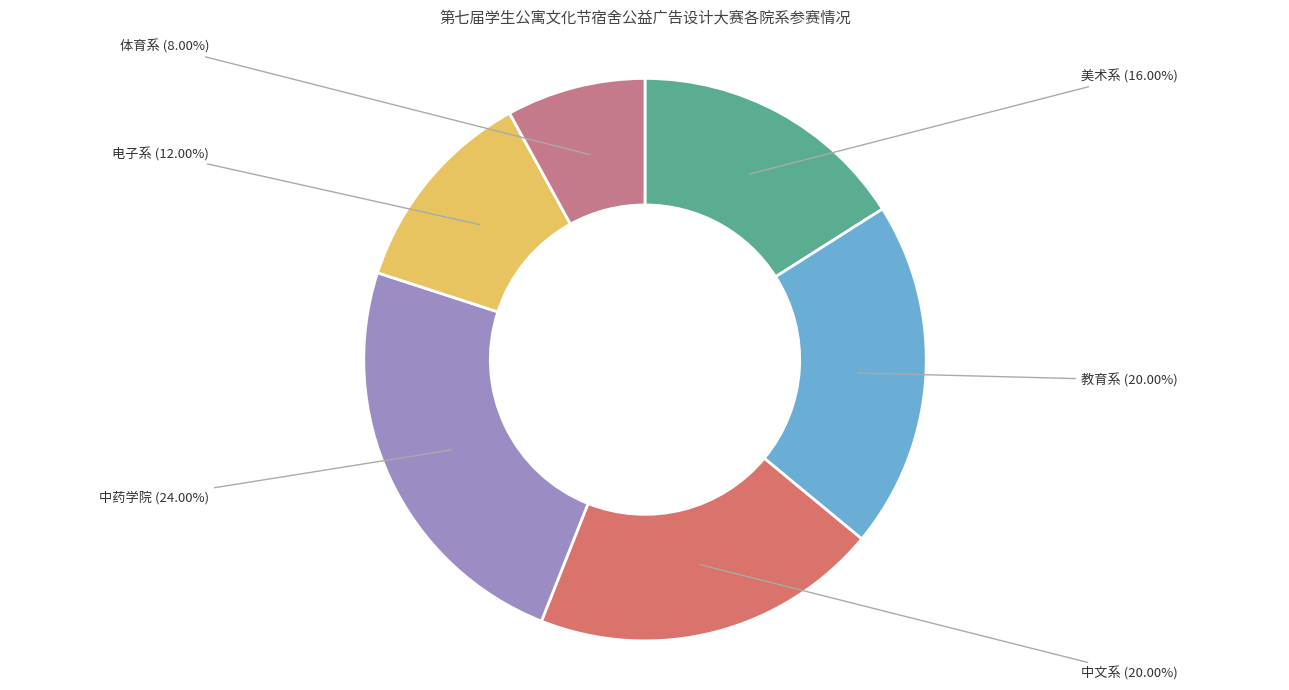

Does any single category account for the majority?

No